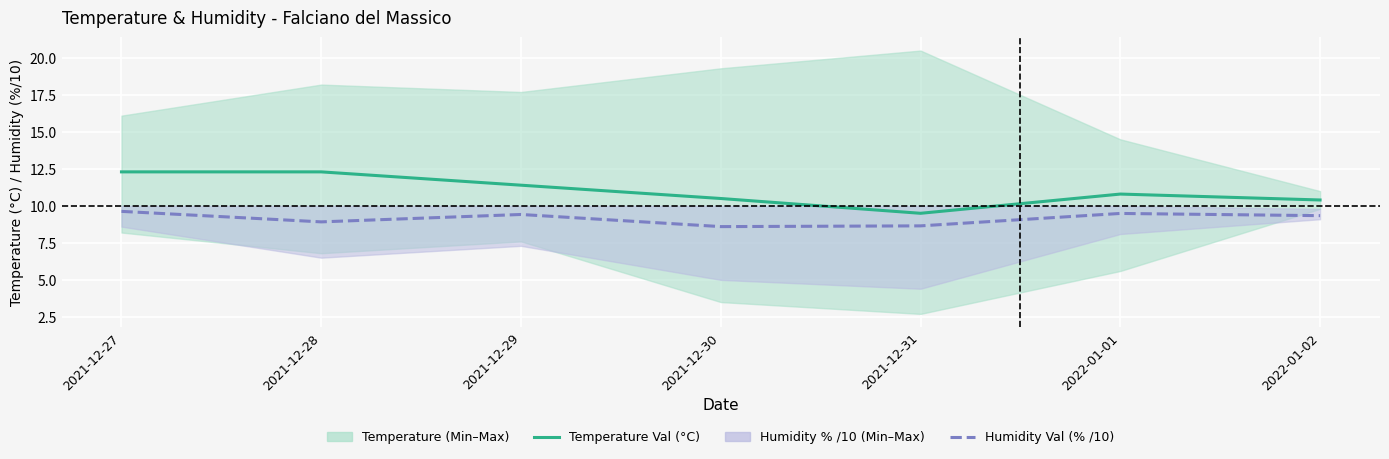

Does the chart display data point markers on the line(s)?

No